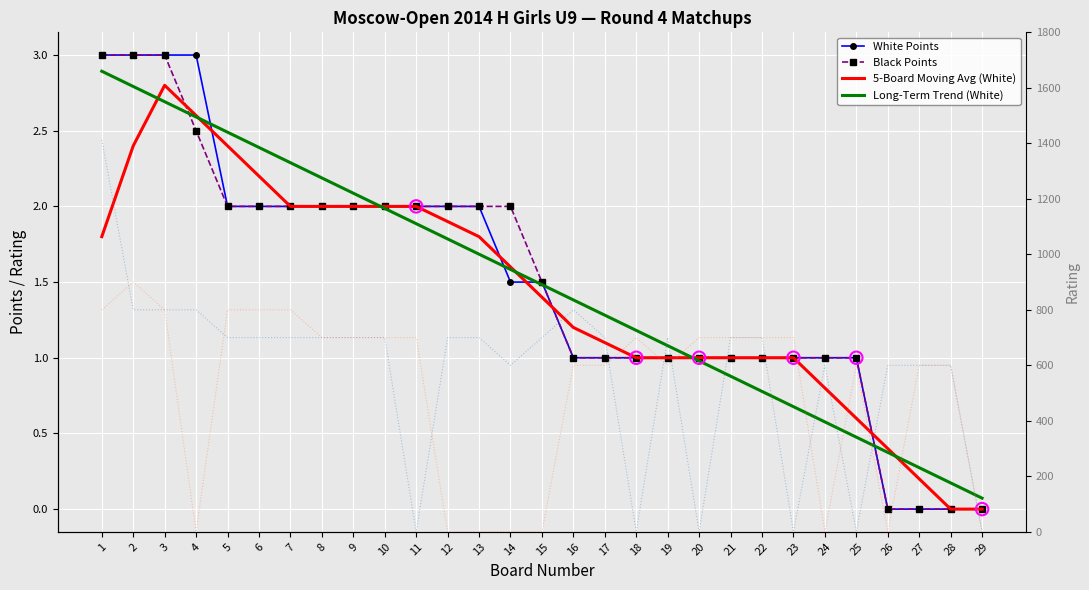

Is the value of 5-Board Moving Avg (White) at 22 greater than the value of White Rating at 25?

Yes